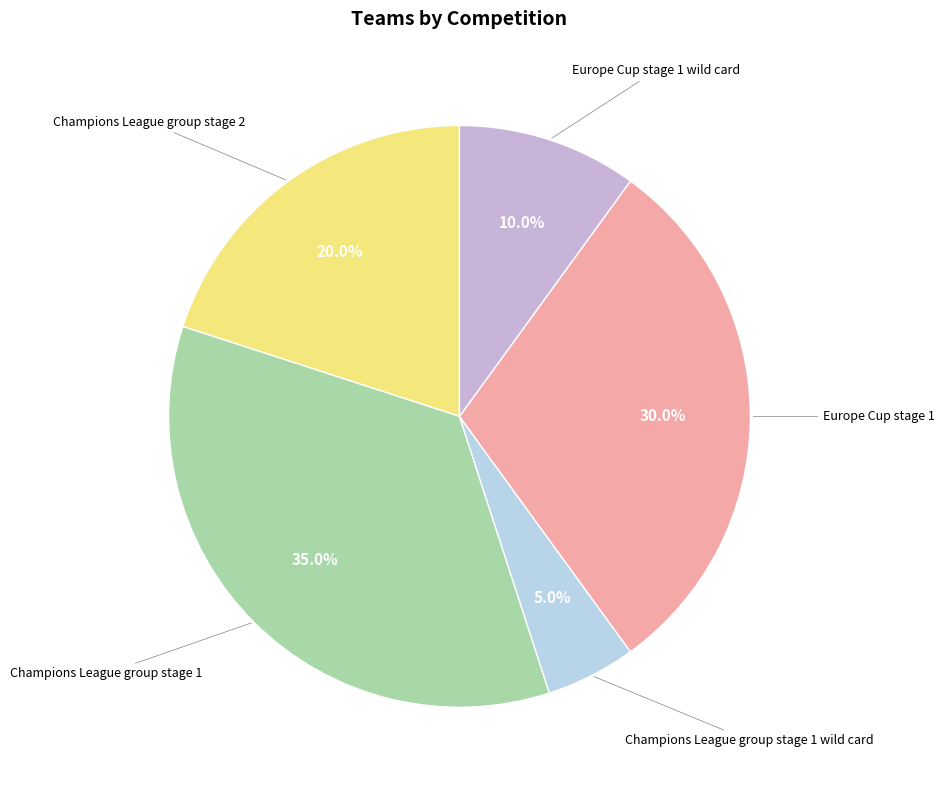

What is the smallest slice in the pie chart?

Champions League group stage 1 wild card